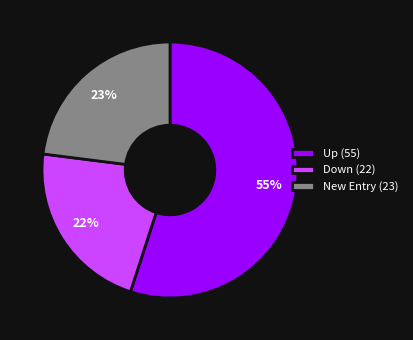

Does any single category account for the majority?

Yes